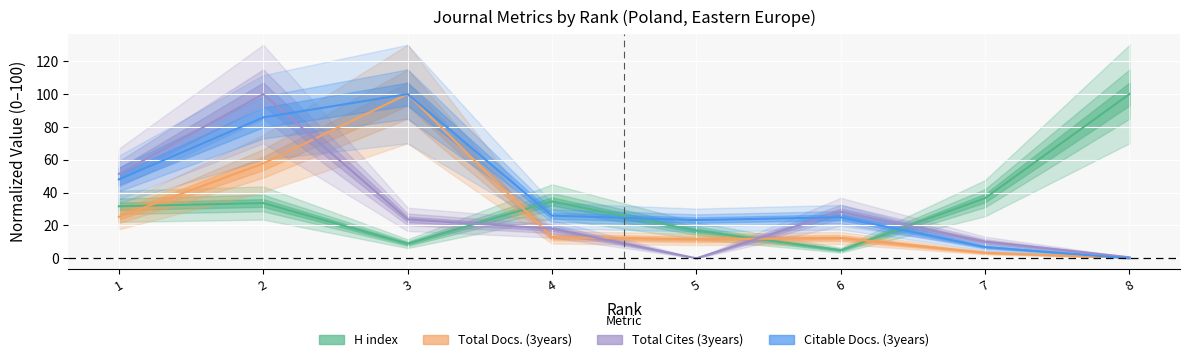

How many categories are shown in the chart?

8